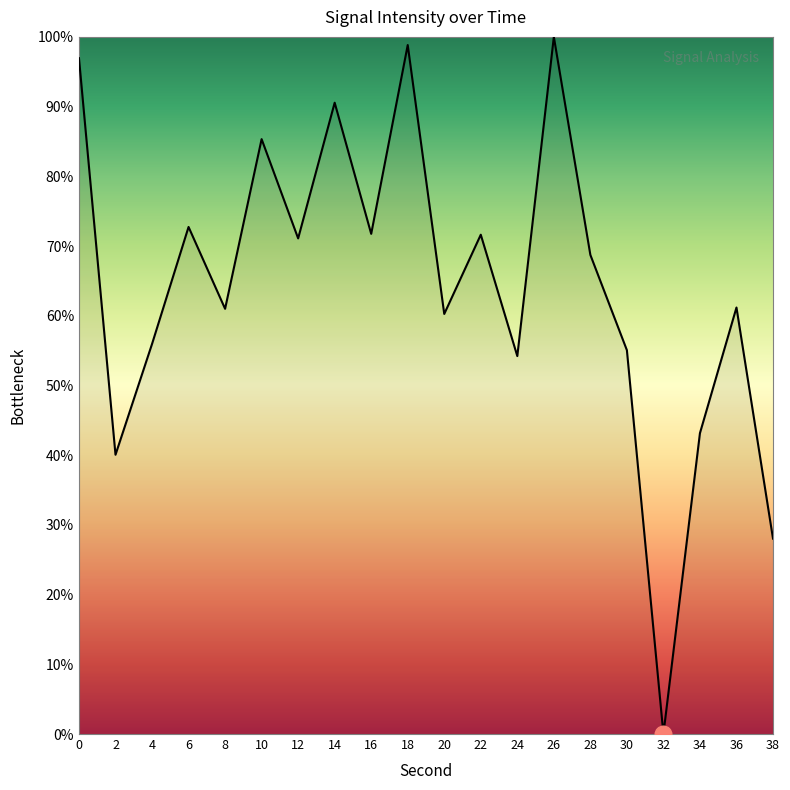

Which category has the lowest value across all series?

32